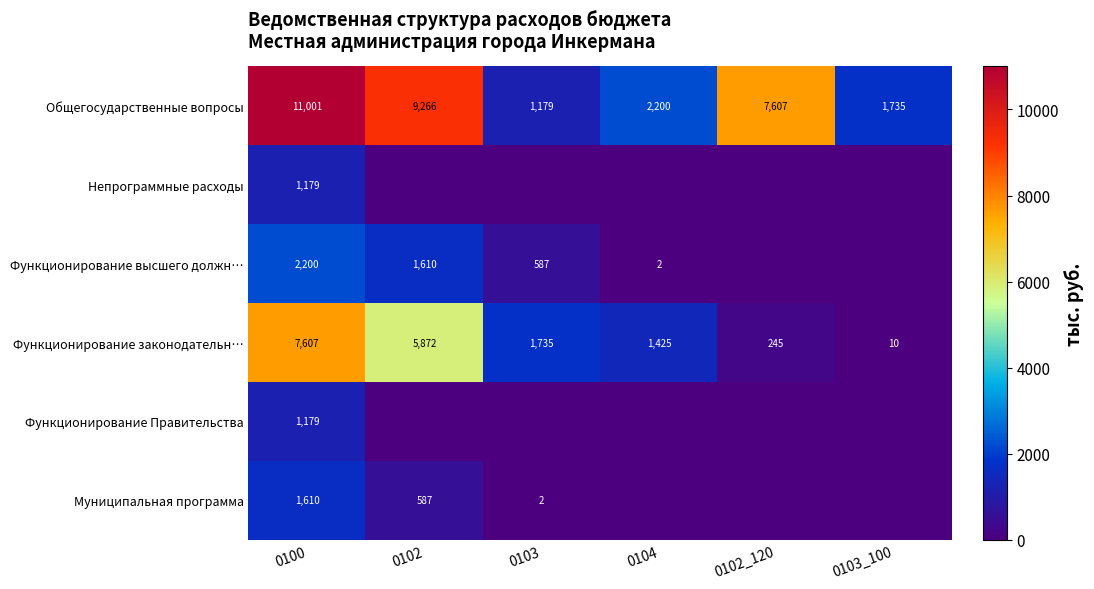

Is the value of Функционирование законодательн… at 0103 greater than the value of Функционирование высшего должн… at 0100?

No